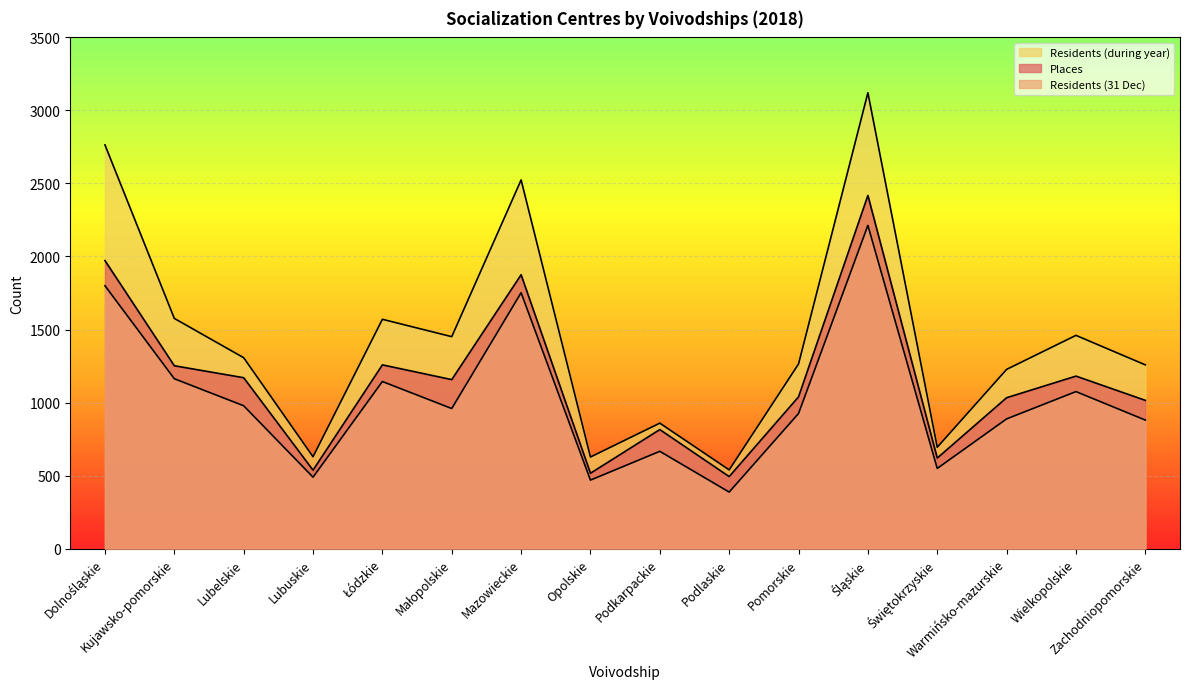

How many interior local peaks does the Places series have?

5